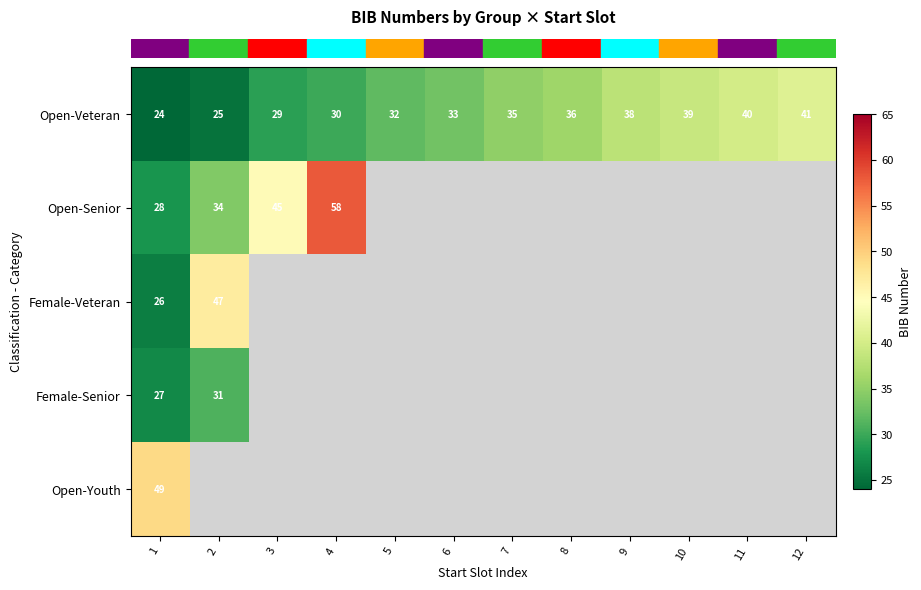

Which category has the lowest value in the row_1 series?

1